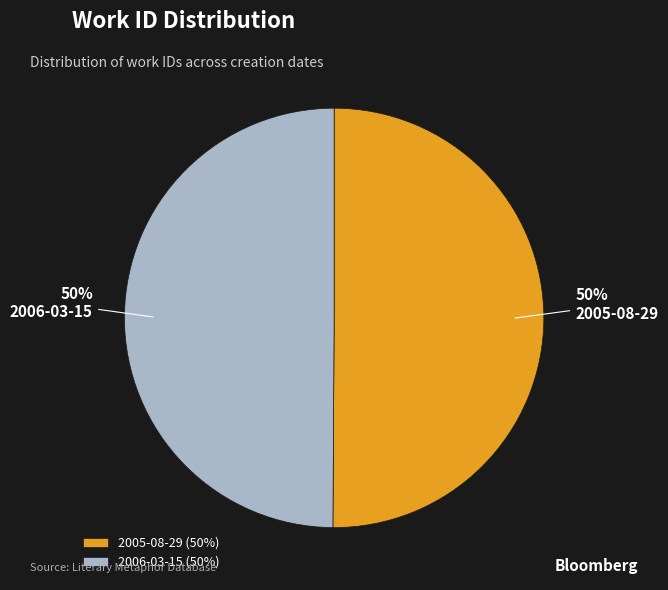

Do 2006-03-15 and 2005-08-29 together represent more than half of the pie?

Yes